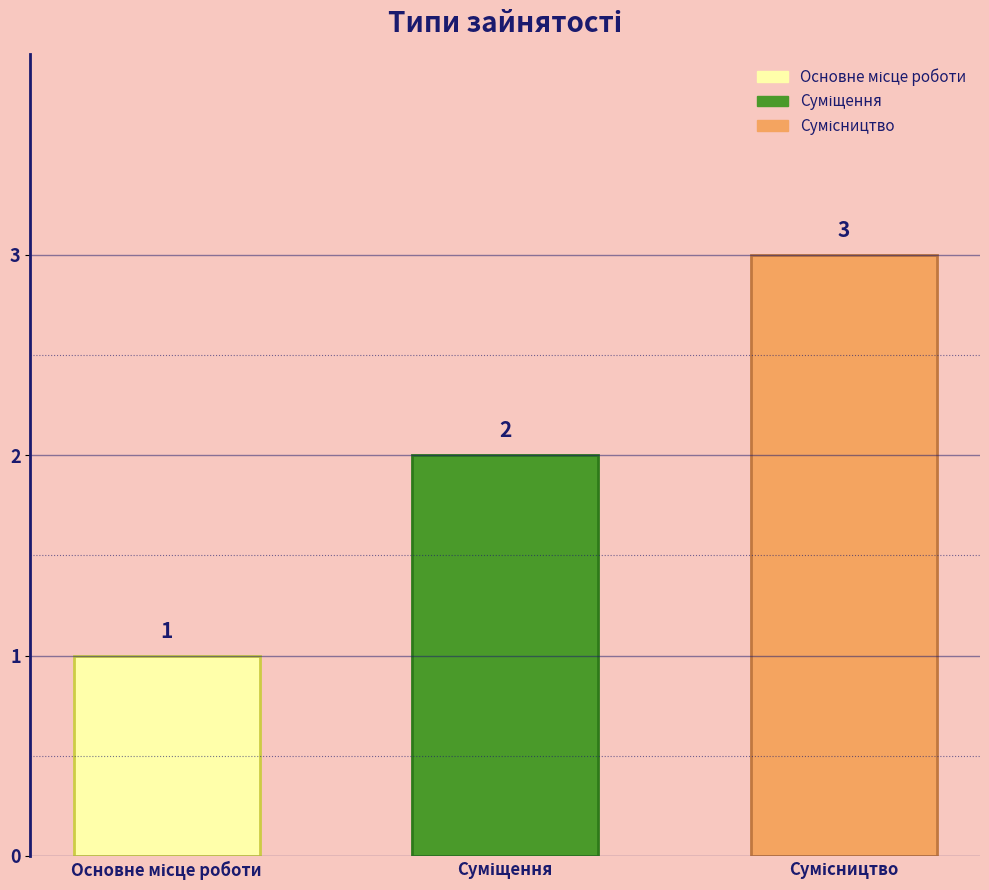

Count the values in the range 1 to 3.

3